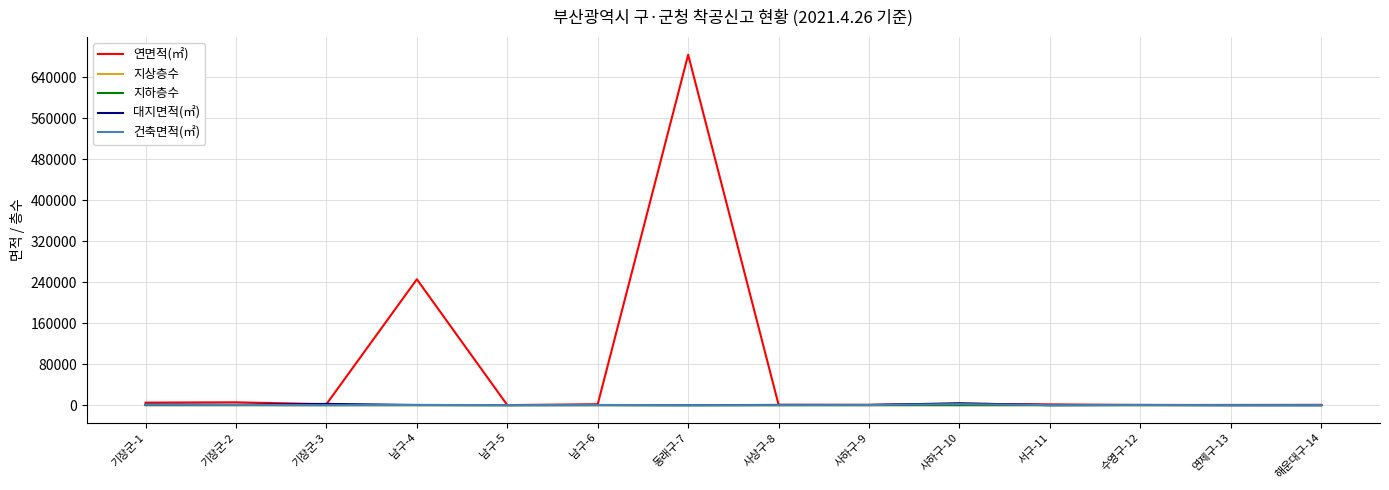

What is the maximum value shown in the chart?

683950.6